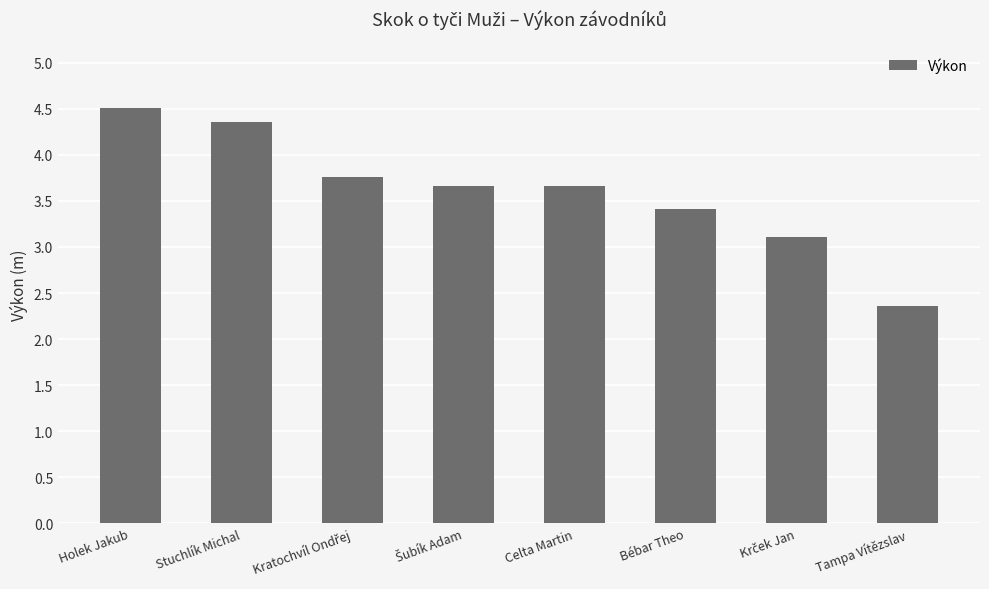

At which label does the data first exceed 3?

Holek Jakub